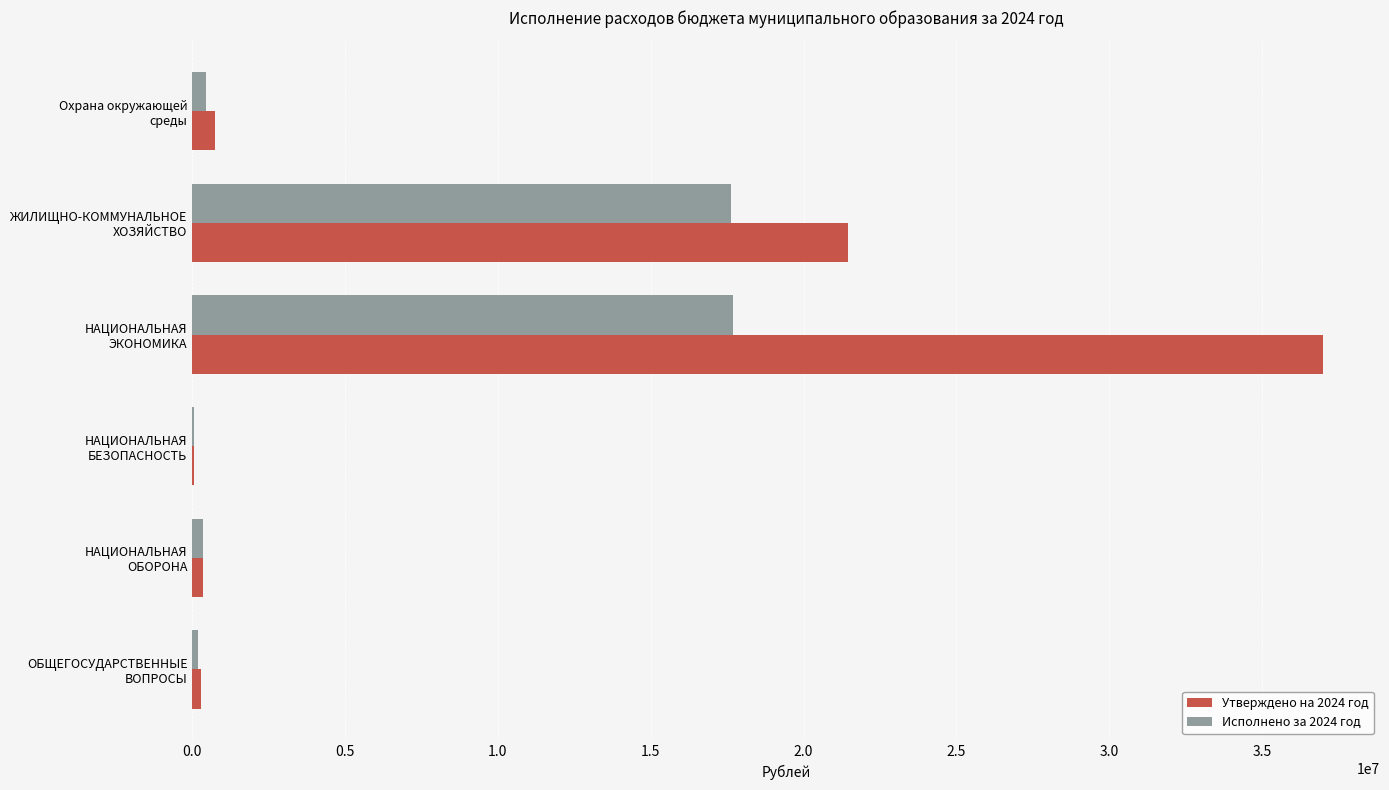

How many data points in Утверждено на 2024 год are above 741241?

3